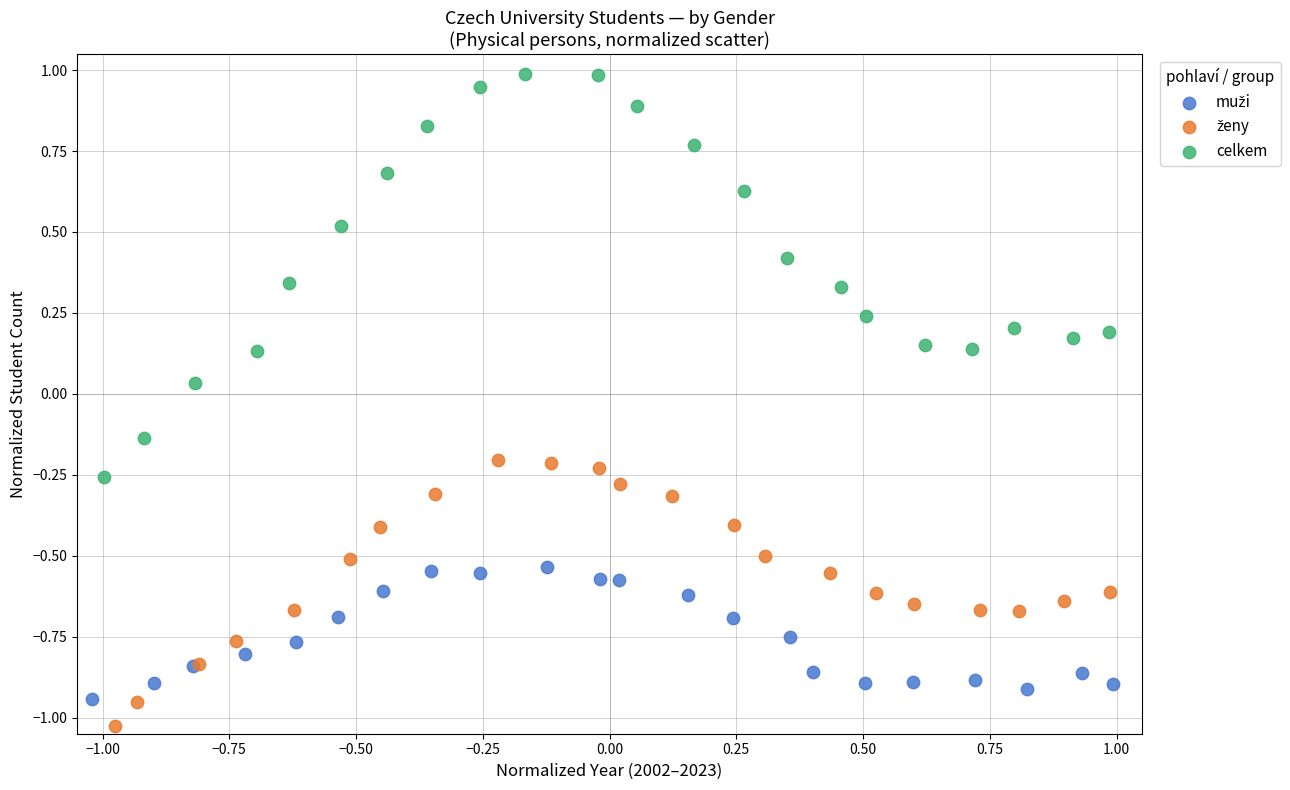

Which series contains the highest Y value?

celkem